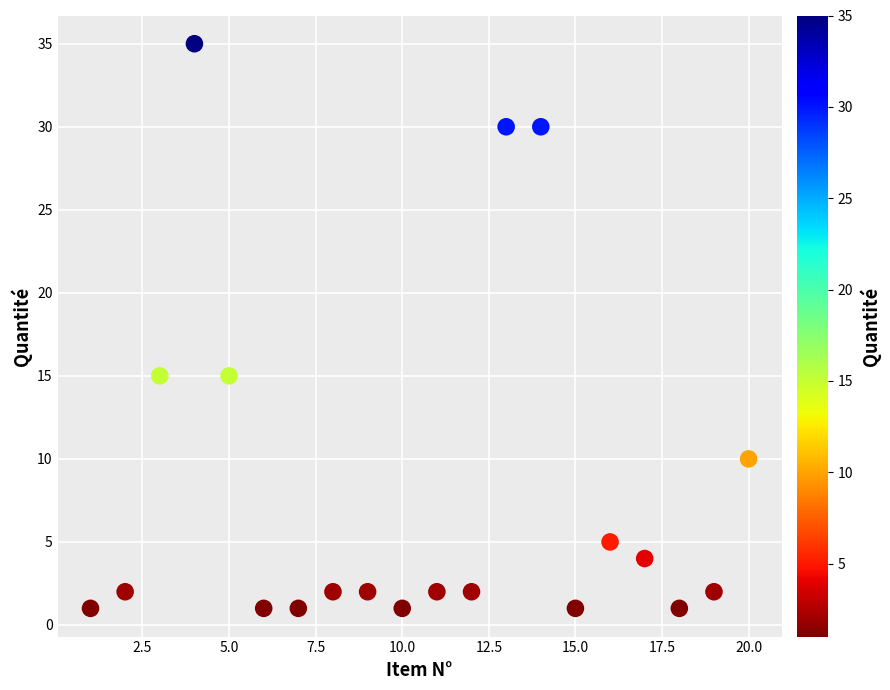

What is the range of X values (max minus min)?

19